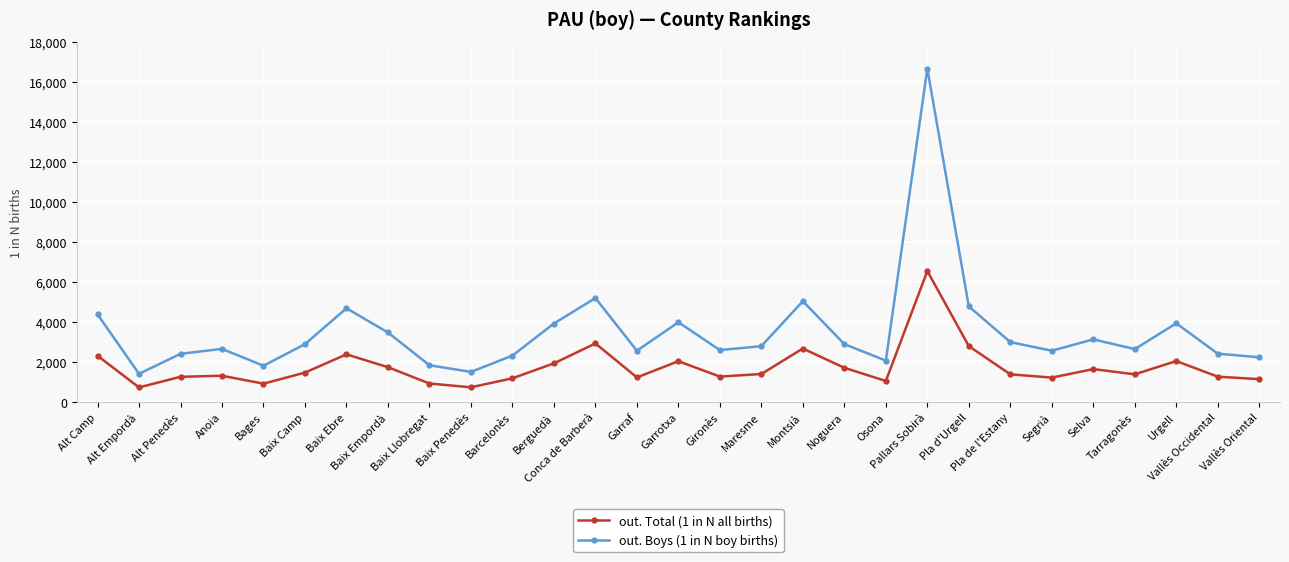

Rank the series at Pallars Sobirà from lowest to highest value.

out. Total (1 in N all births), out. Boys (1 in N boy births)